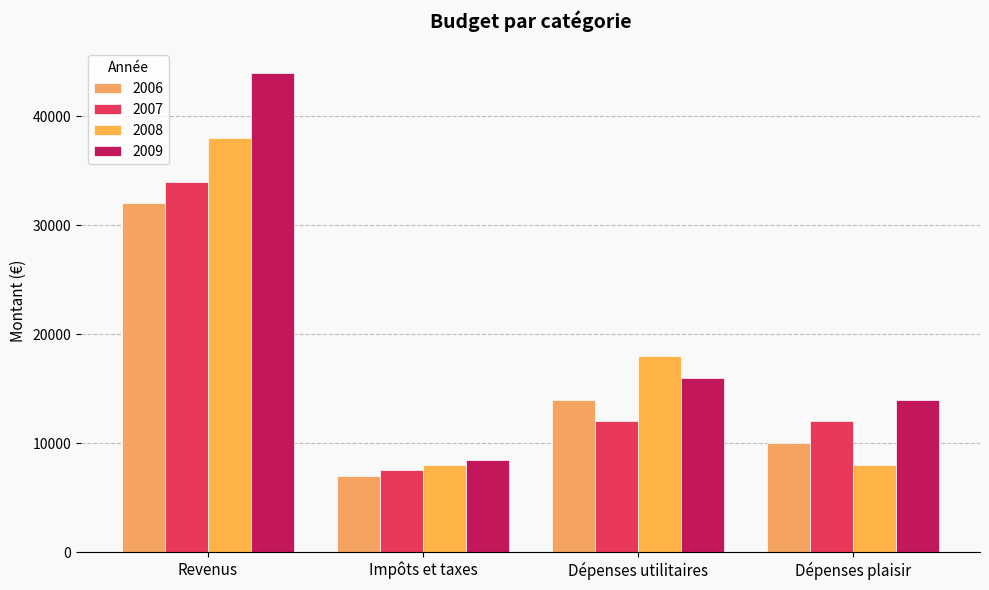

What is the maximum value shown in the chart?

44000